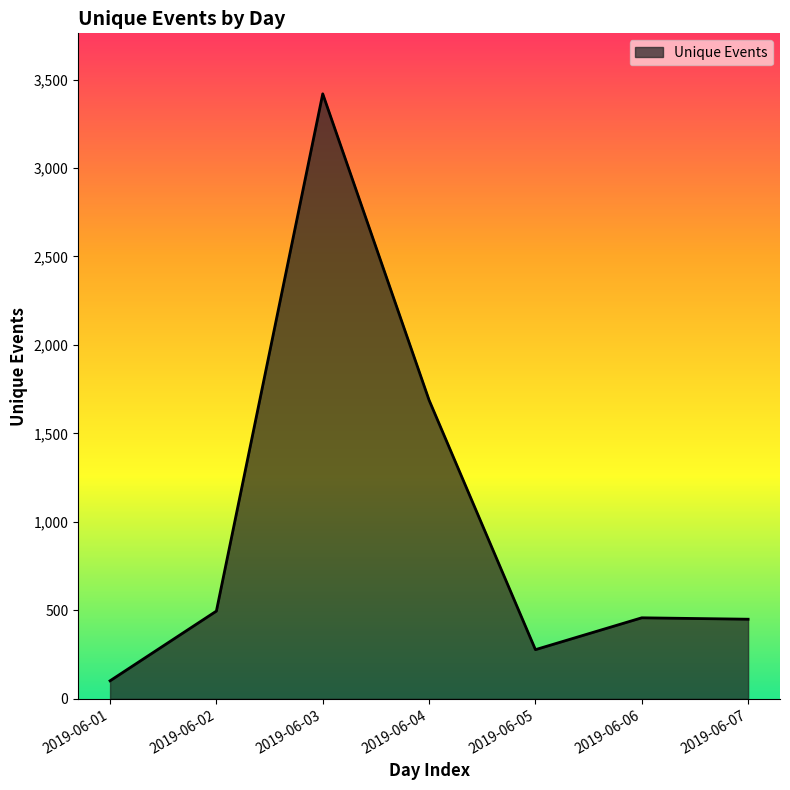

The value at 2019-06-03 is 999. True or false?

False